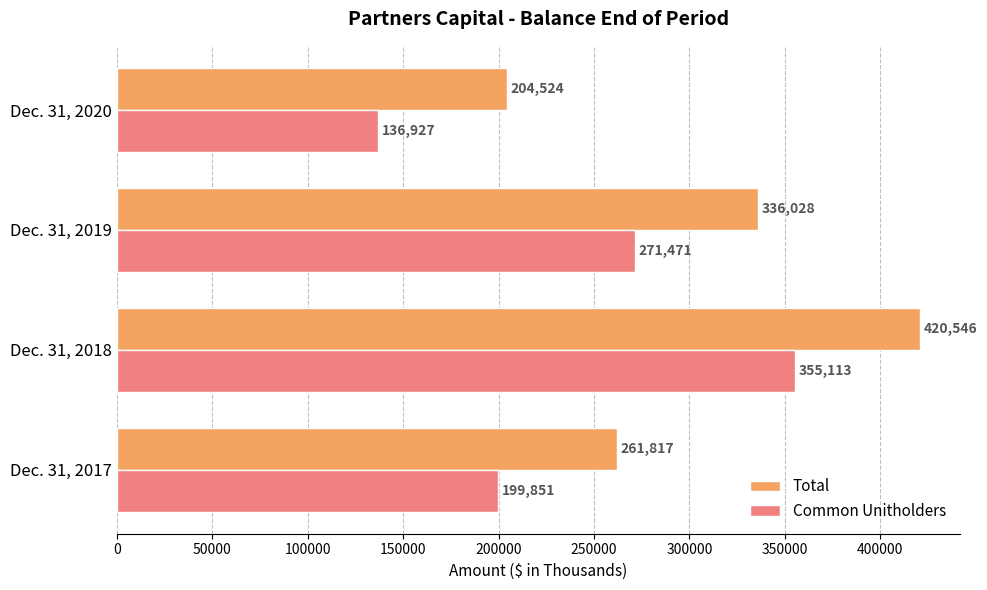

What is the minimum value shown in the chart?

136927